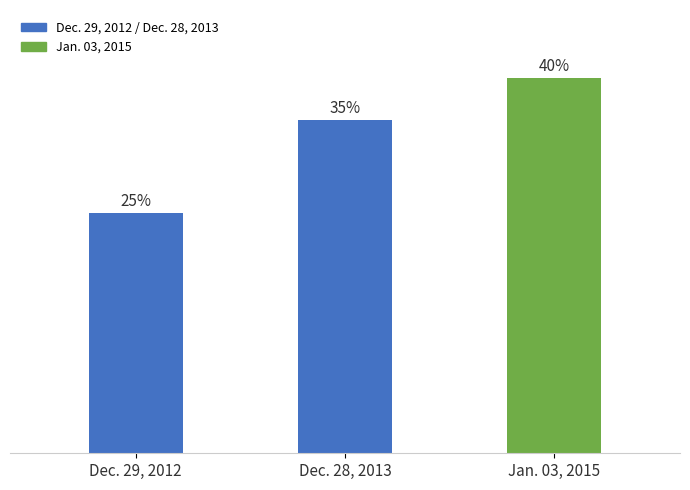

Does the chart contain any negative values?

No